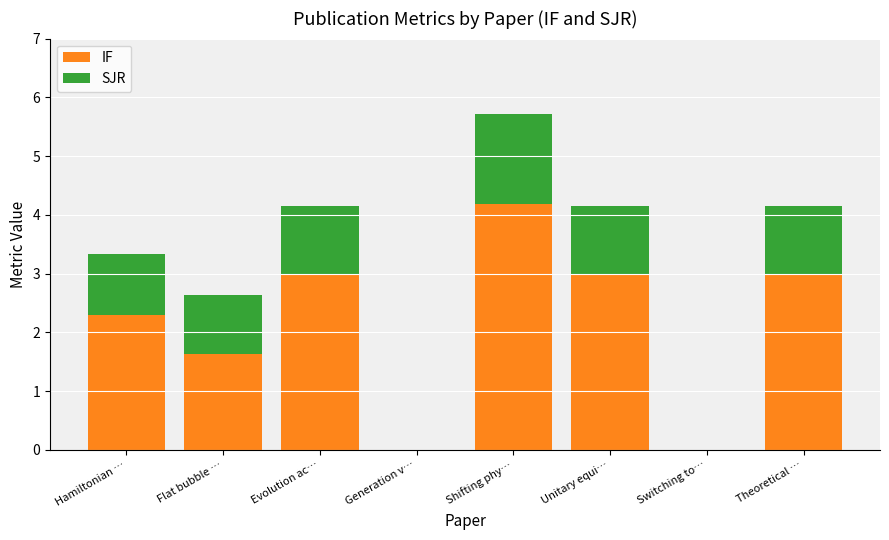

Are the bars horizontal?

No